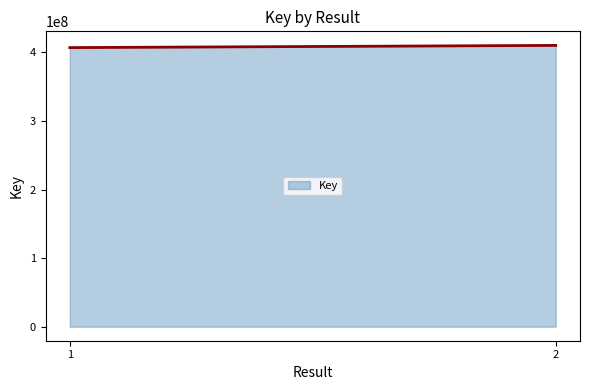

What is the change in value from 1 to 2?

+3204825